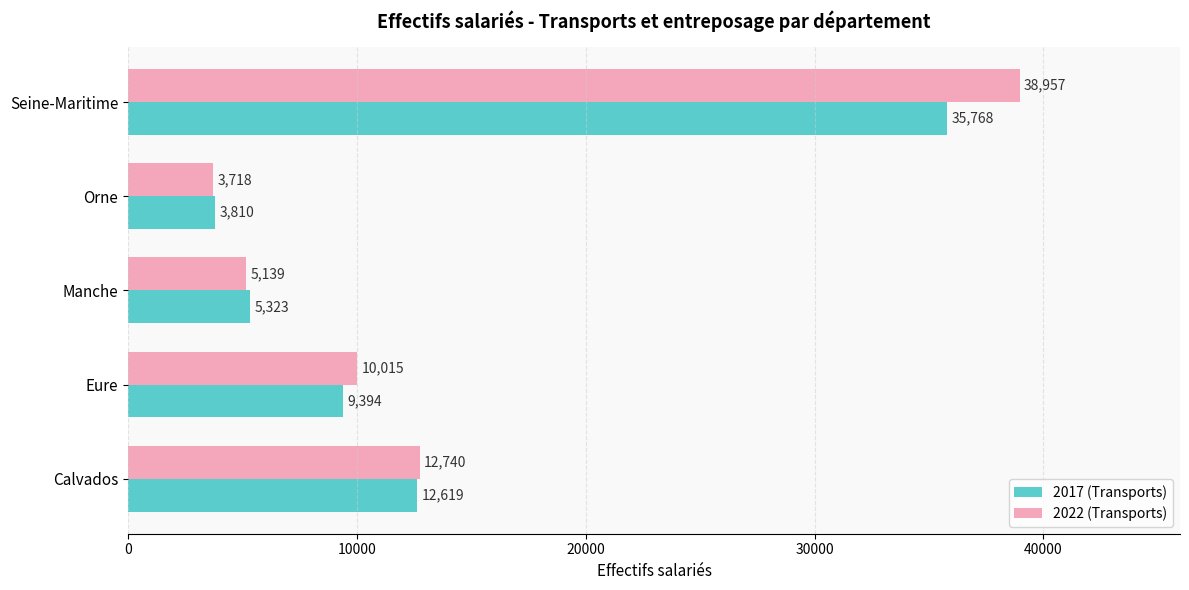

What is the minimum value for 2022 (Transports)?

3718